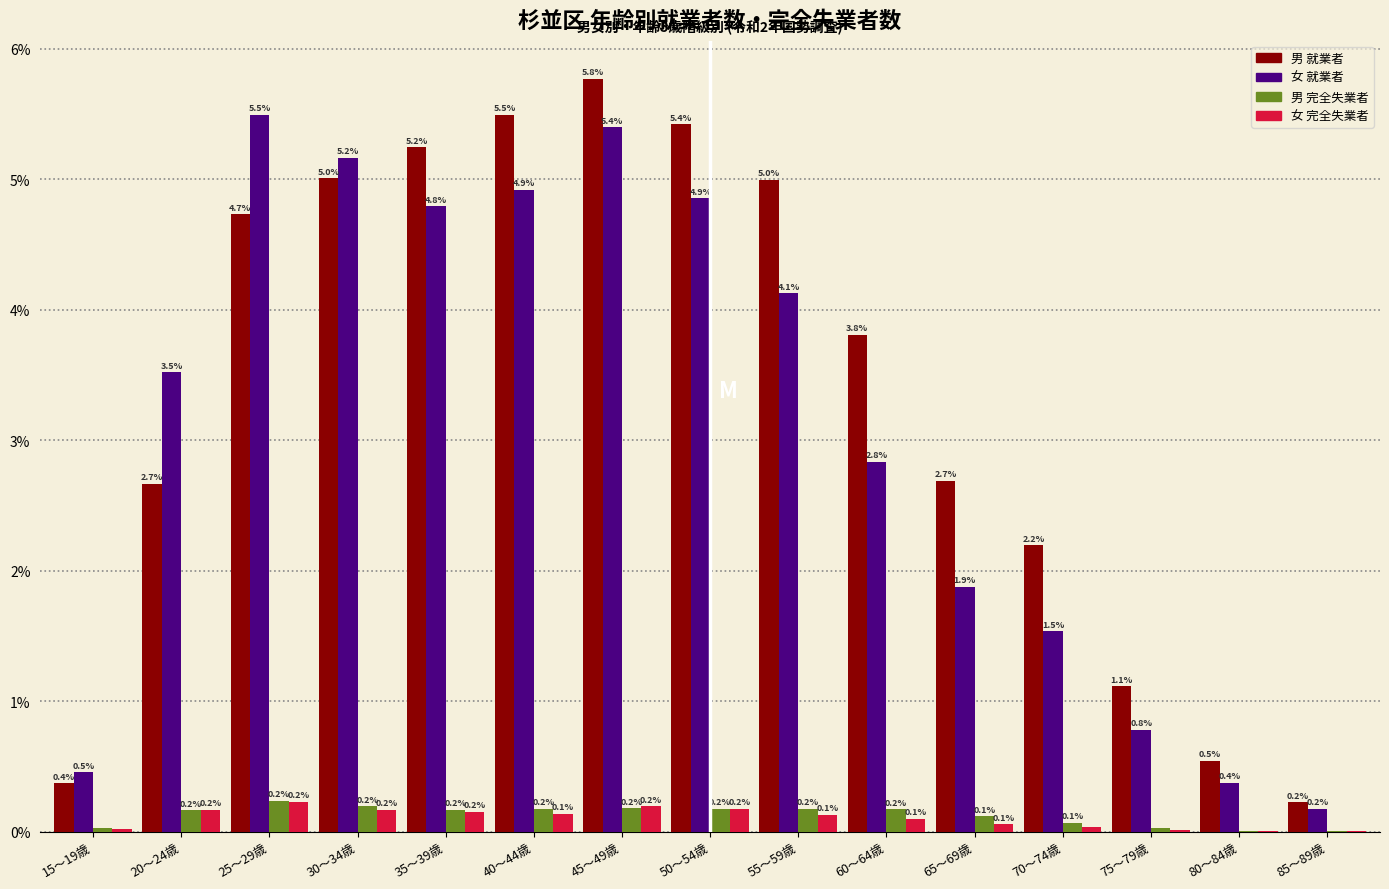

At which category is the sum across all series the highest?

45～49歳